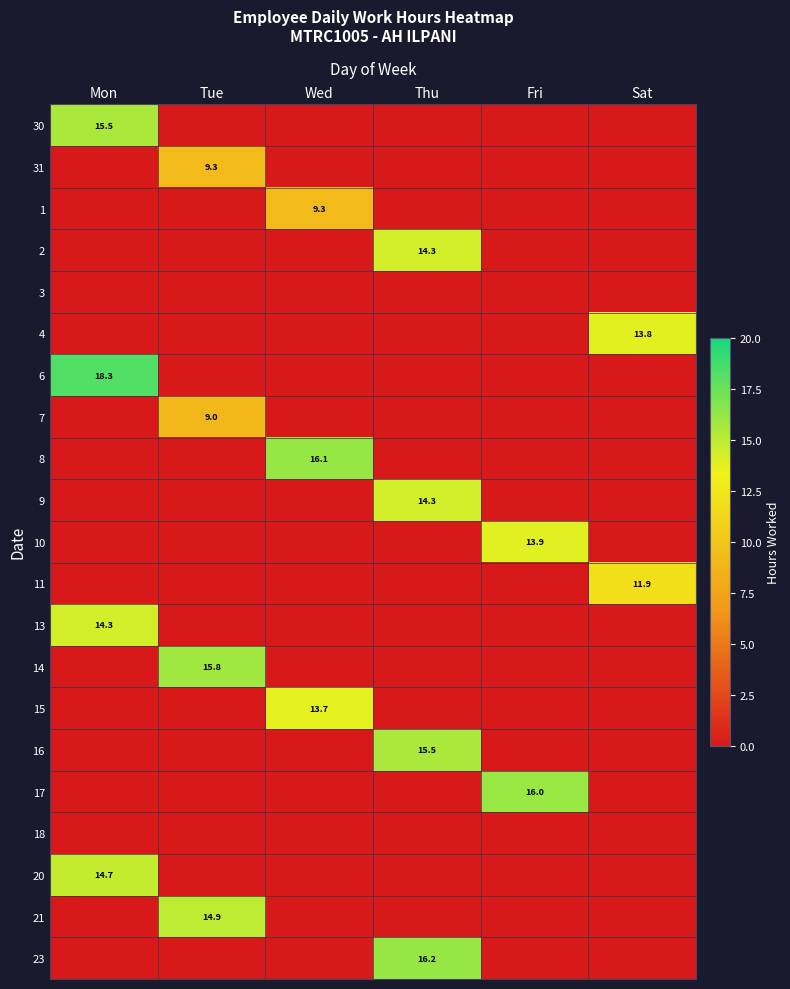

What is the total value across all series at Wed?

39.1